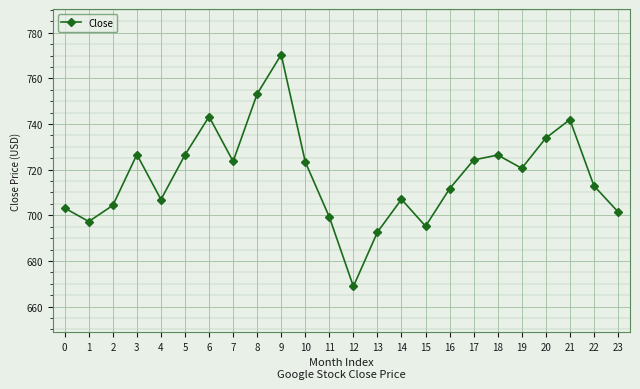

What is the difference between the values at 13 and 8?

60.6